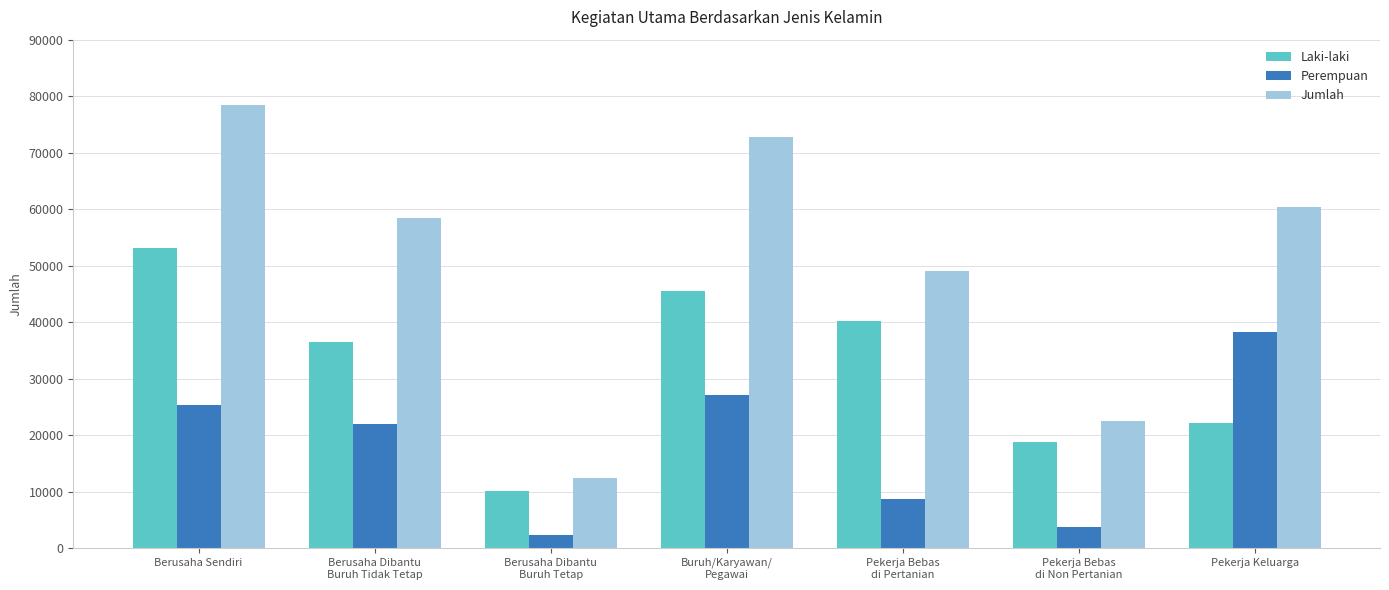

What is the difference between the second highest and minimum values in the Laki-laki series?

35441